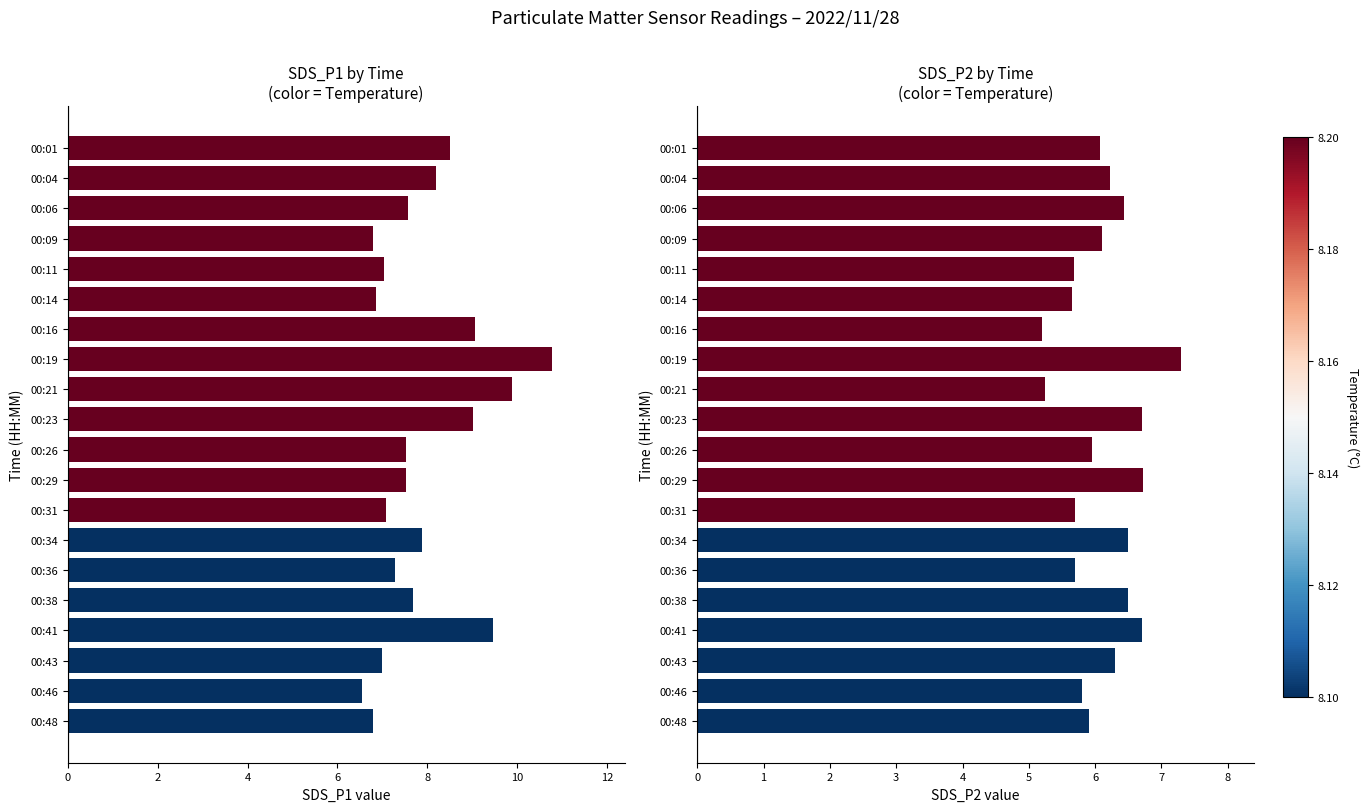

Which series has the widest spread of values?

SDS_P1